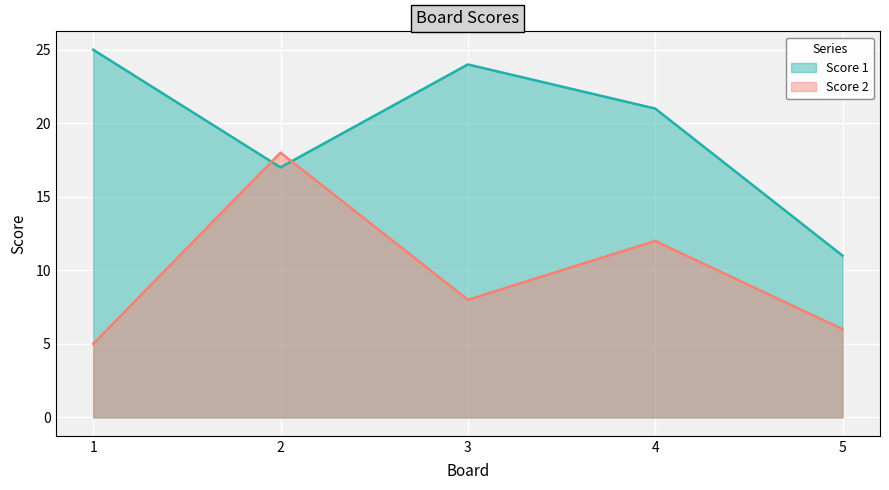

Reading left to right, list all the values displayed in this chart.

Score 1: 25	17	24	21	11
Score 2: 5	18	8	12	6